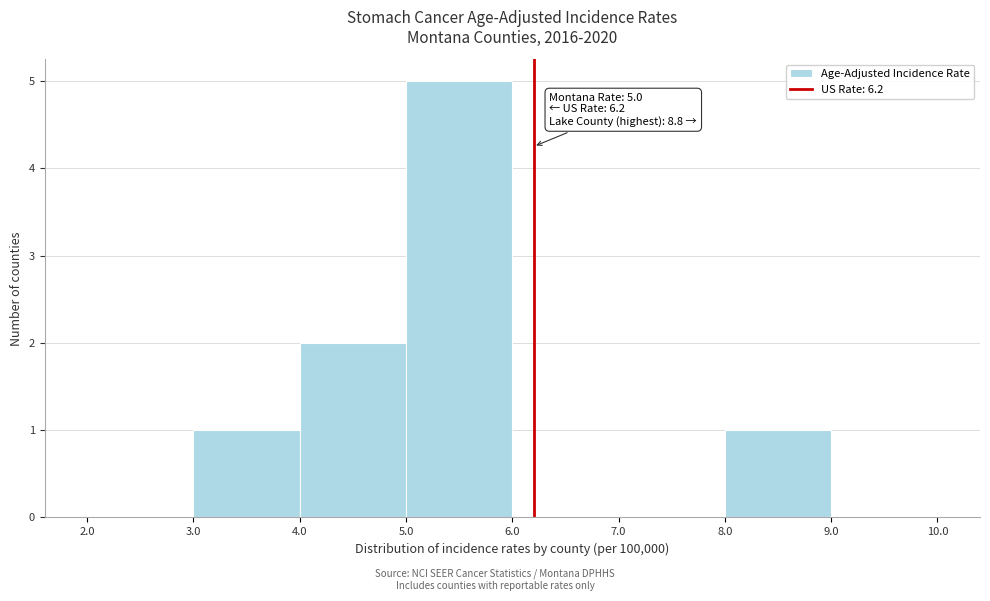

Over which range of the x-axis is the bar tallest?

5.0 to 6.0